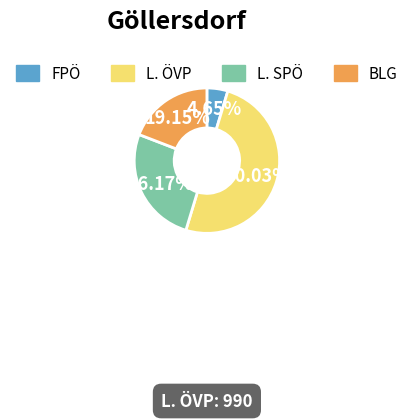

The BLG slice represents 19% of the pie. True or false?

True